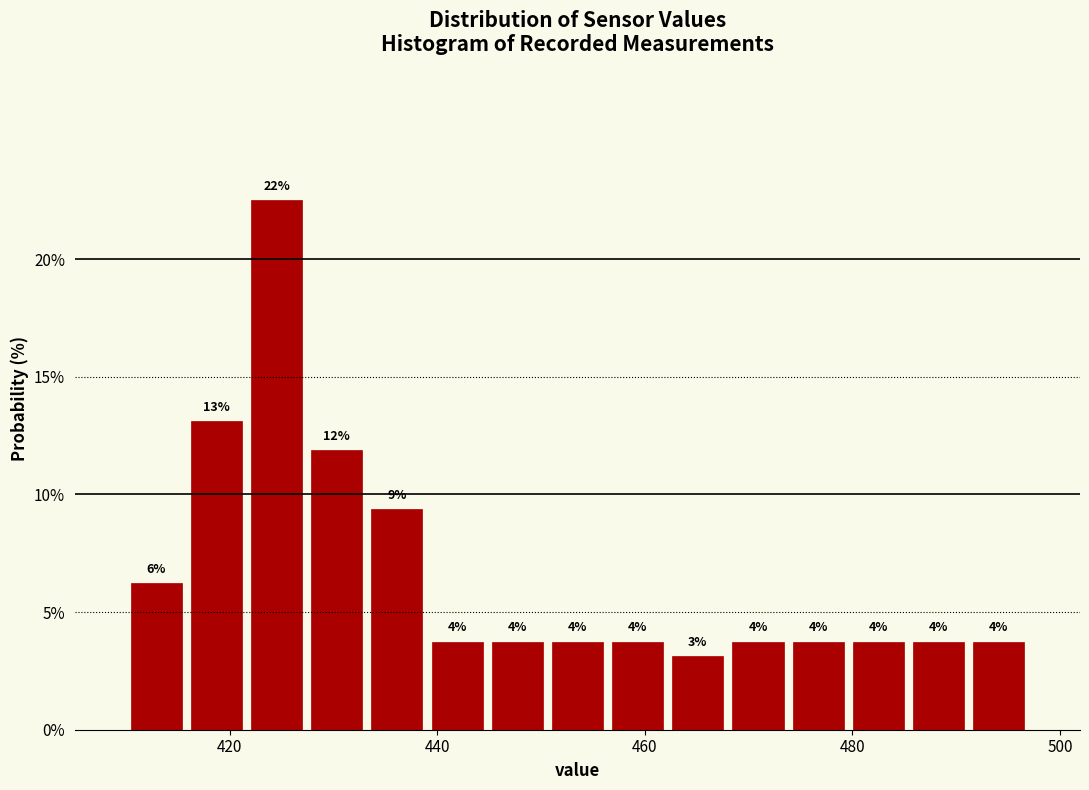

Read against the x-axis, roughly where is the centre of the tallest bar?

424